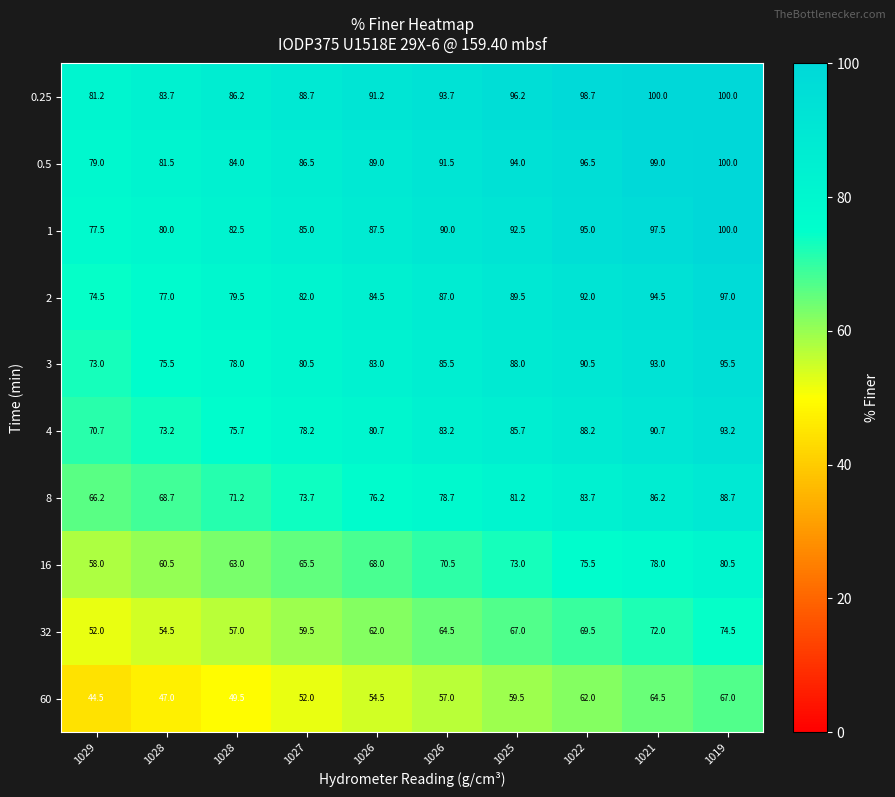

Reading right to left, what are all the values shown in this chart?

0.25: 1019=100.0	1021=100.0	1022=98.7	1025=96.2	1026=93.7	1026=91.2	1027=88.7	1028=86.2	1028=83.7	1029=81.2
0.5: 1019=100.0	1021=99.0	1022=96.5	1025=94.0	1026=91.5	1026=89.0	1027=86.5	1028=84.0	1028=81.5	1029=79.0
1: 1019=100.0	1021=97.5	1022=95.0	1025=92.5	1026=90.0	1026=87.5	1027=85.0	1028=82.5	1028=80.0	1029=77.5
2: 1019=97.0	1021=94.5	1022=92.0	1025=89.5	1026=87.0	1026=84.5	1027=82.0	1028=79.5	1028=77.0	1029=74.5
3: 1019=95.5	1021=93.0	1022=90.5	1025=88.0	1026=85.5	1026=83.0	1027=80.5	1028=78.0	1028=75.5	1029=73.0
4: 1019=93.2	1021=90.7	1022=88.2	1025=85.7	1026=83.2	1026=80.7	1027=78.2	1028=75.7	1028=73.2	1029=70.7
8: 1019=88.7	1021=86.2	1022=83.7	1025=81.2	1026=78.7	1026=76.2	1027=73.7	1028=71.2	1028=68.7	1029=66.2
16: 1019=80.5	1021=78.0	1022=75.5	1025=73.0	1026=70.5	1026=68.0	1027=65.5	1028=63.0	1028=60.5	1029=58.0
32: 1019=74.5	1021=72.0	1022=69.5	1025=67.0	1026=64.5	1026=62.0	1027=59.5	1028=57.0	1028=54.5	1029=52.0
60: 1019=67.0	1021=64.5	1022=62.0	1025=59.5	1026=57.0	1026=54.5	1027=52.0	1028=49.5	1028=47.0	1029=44.5